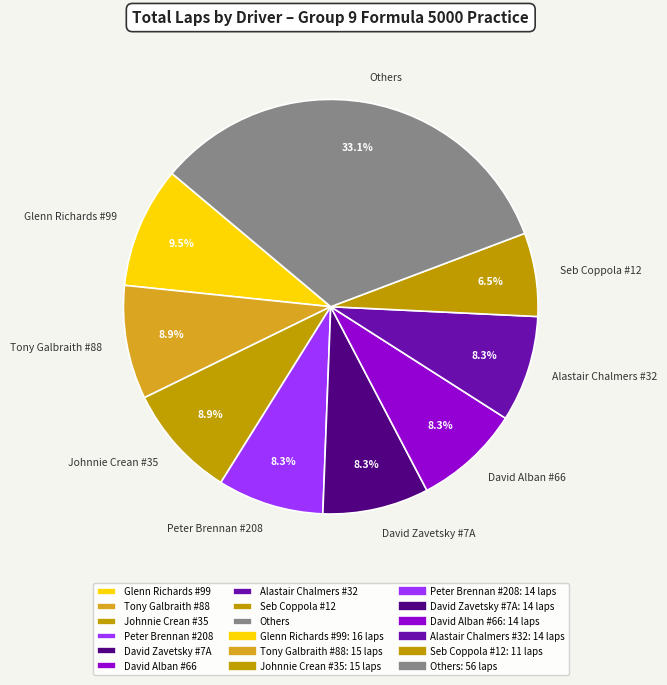

To the nearest percent, what is the average slice percentage?

11%